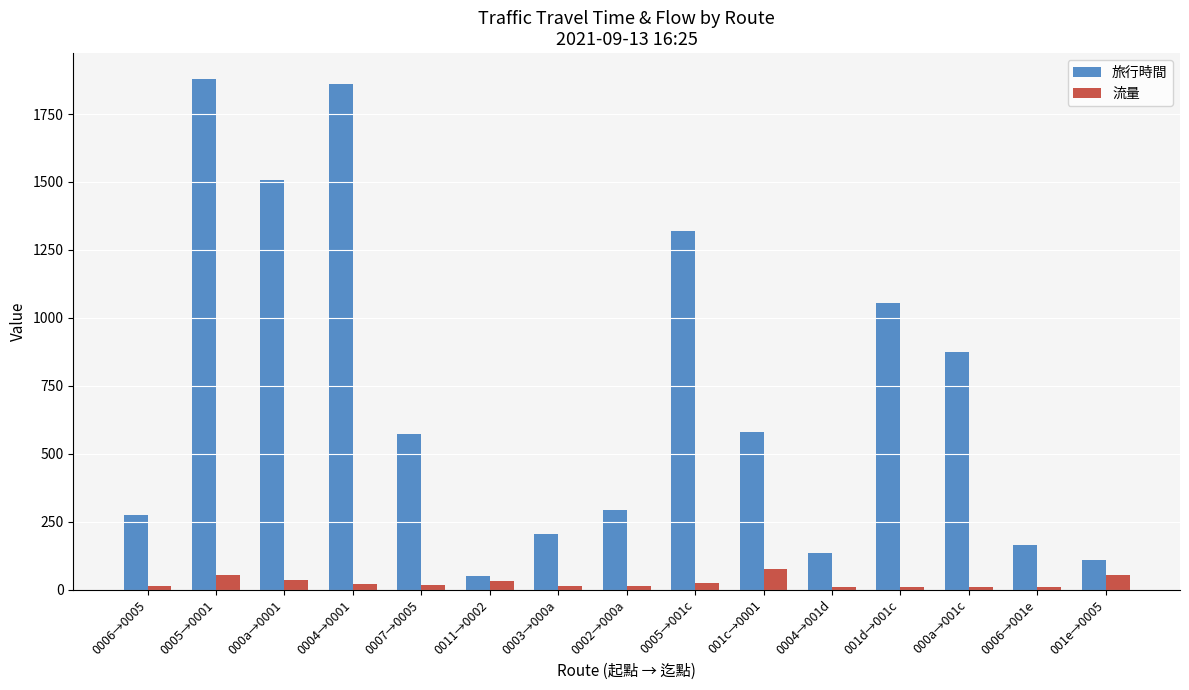

How many bars are there in total?

30